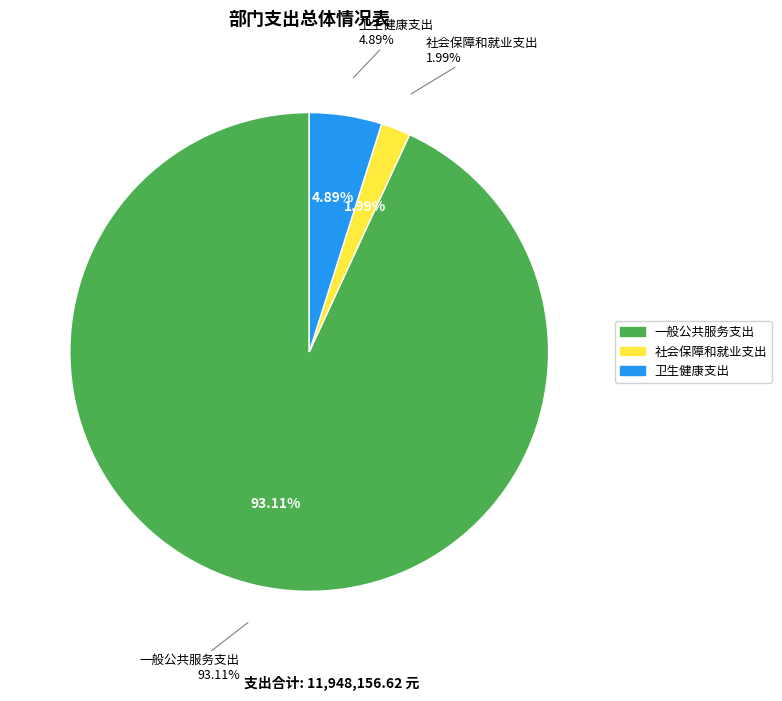

Which has a higher value, 社会保障和就业支出 or 卫生健康支出?

卫生健康支出